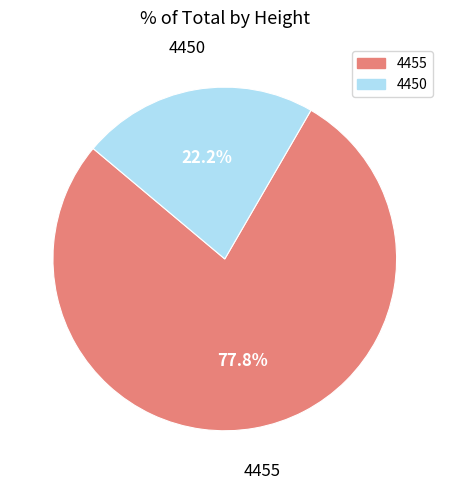

Is it true that 4455 is 78% of the pie?

True